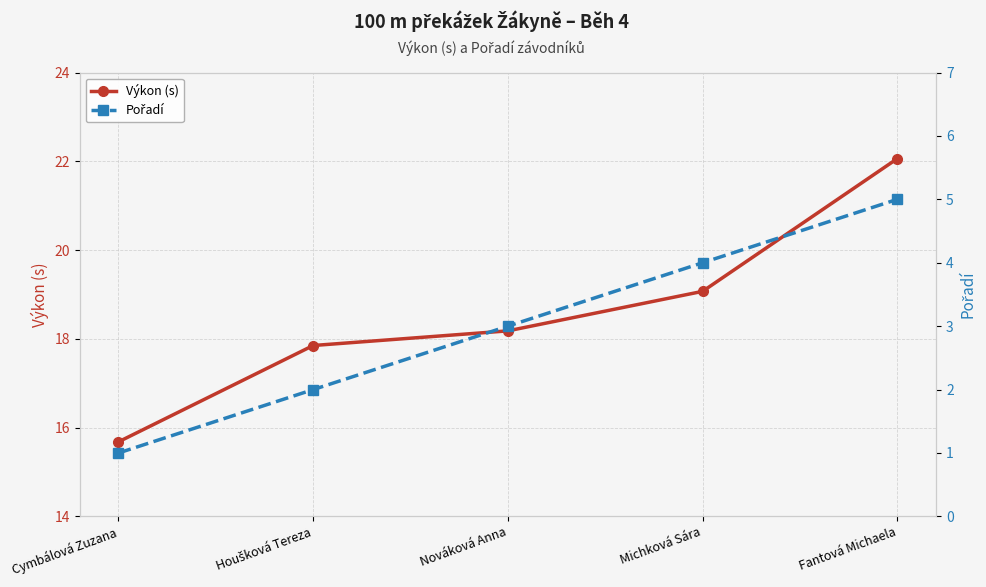

At which label does Pořadí first exceed 3?

Michková Sára